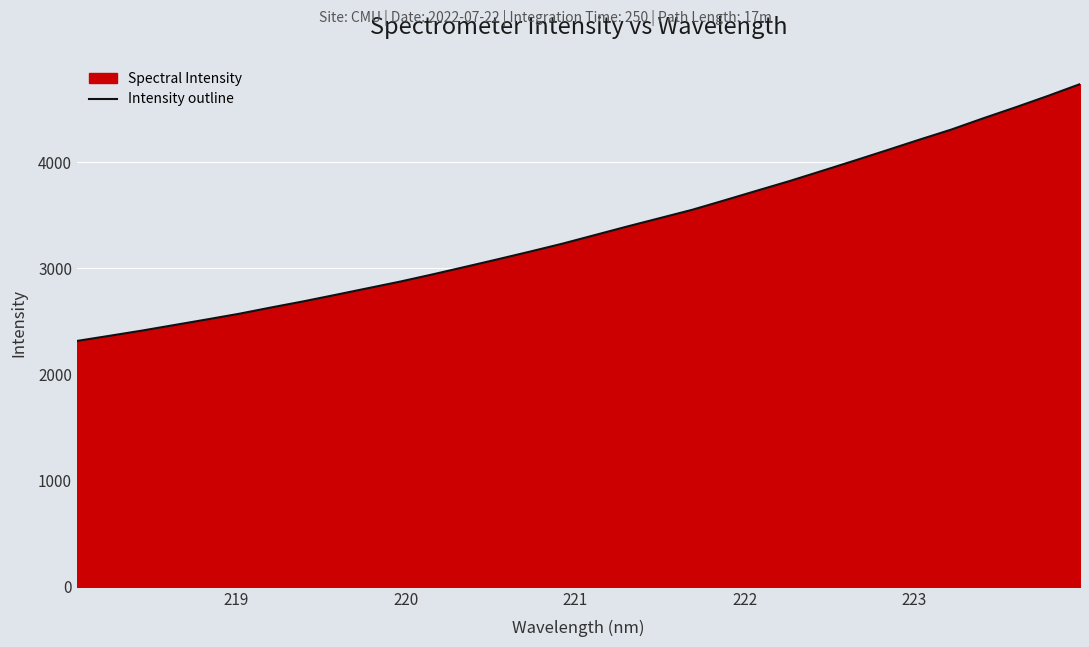

What is the smallest value displayed?

2317.0